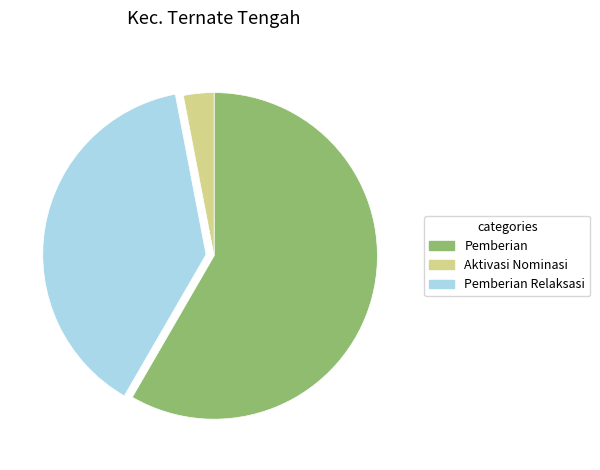

Between Pemberian and Pemberian Relaksasi, which is larger?

Pemberian